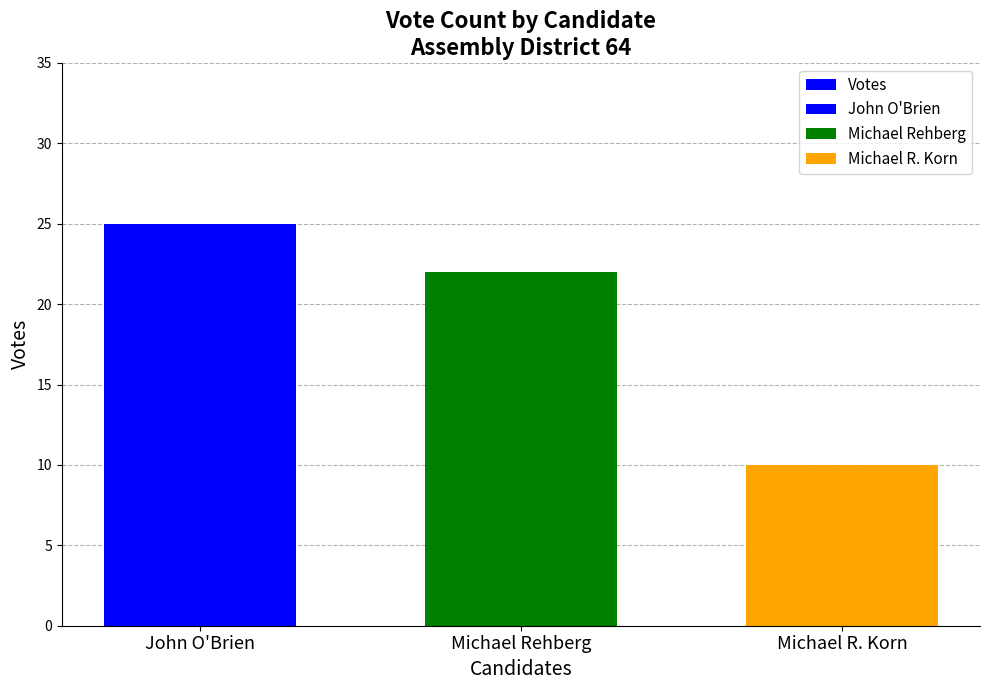

What is the label of the 1st bar from the left?

John O'Brien